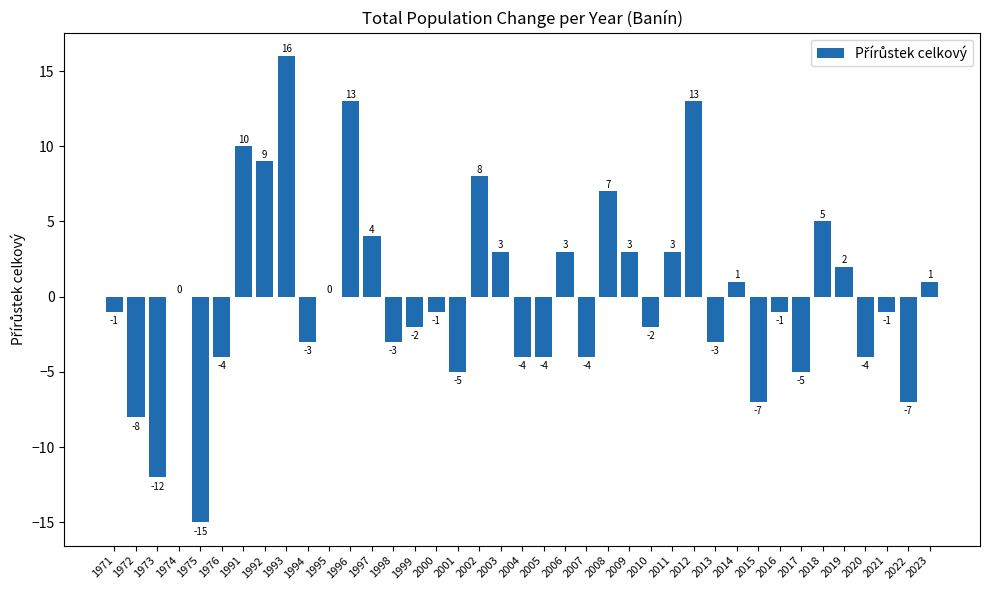

What is the change in value from 1991 to 2000?

-11